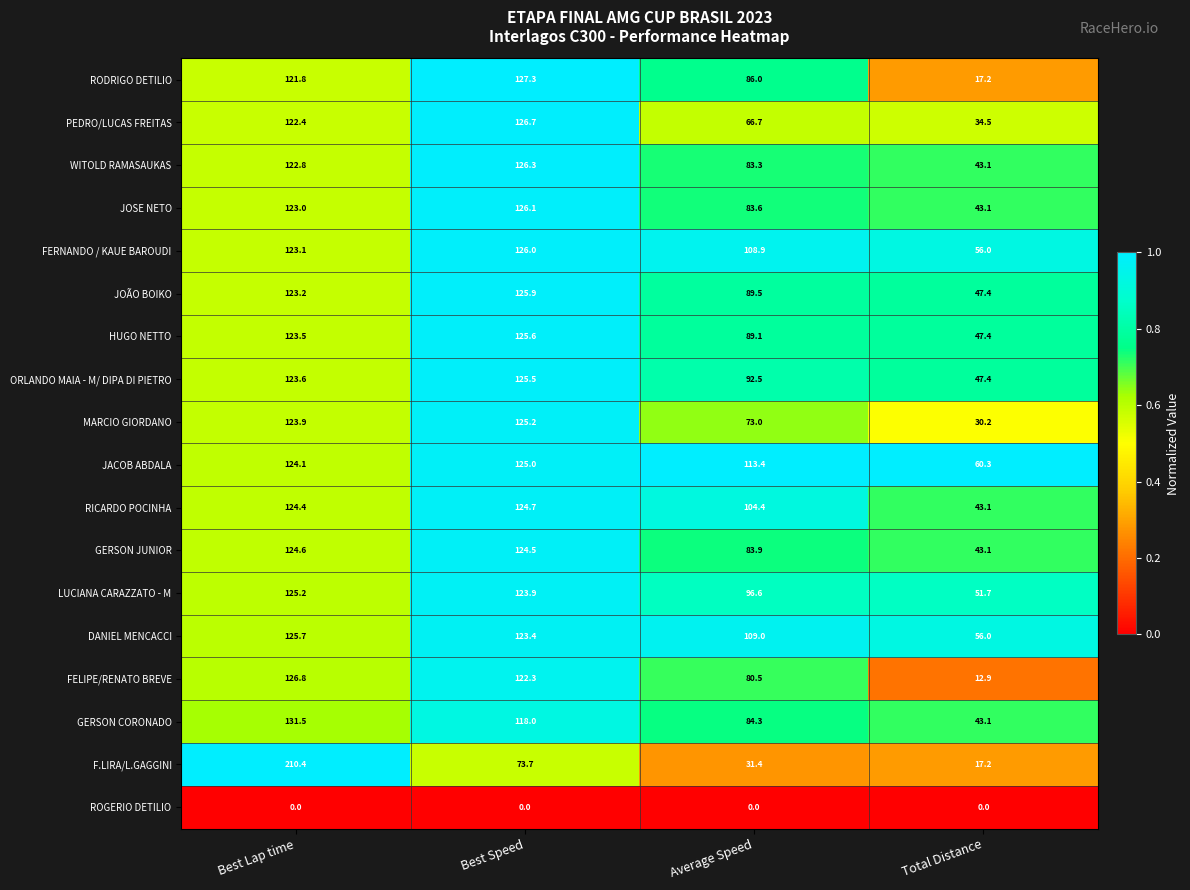

How many distinct data groups are displayed?

18